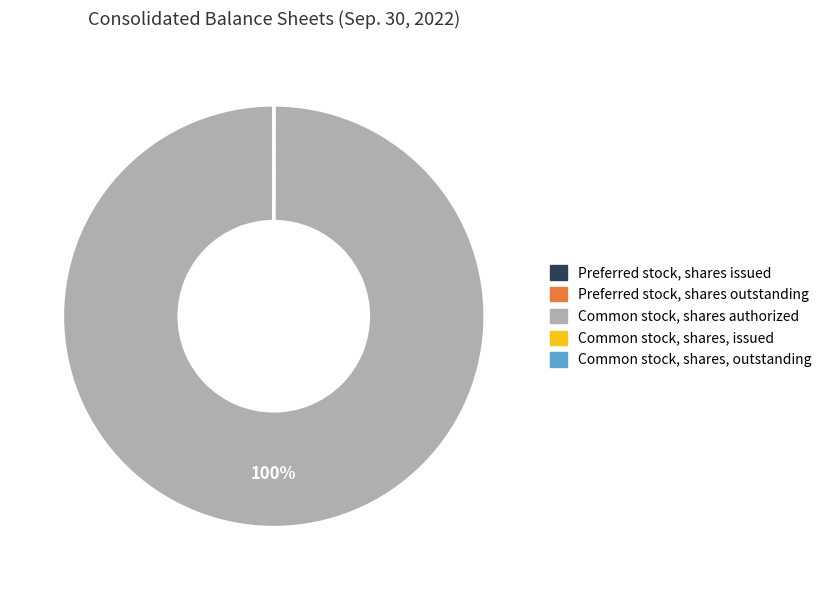

To the nearest percent, what is the difference between the largest and smallest slice percentages?

100%